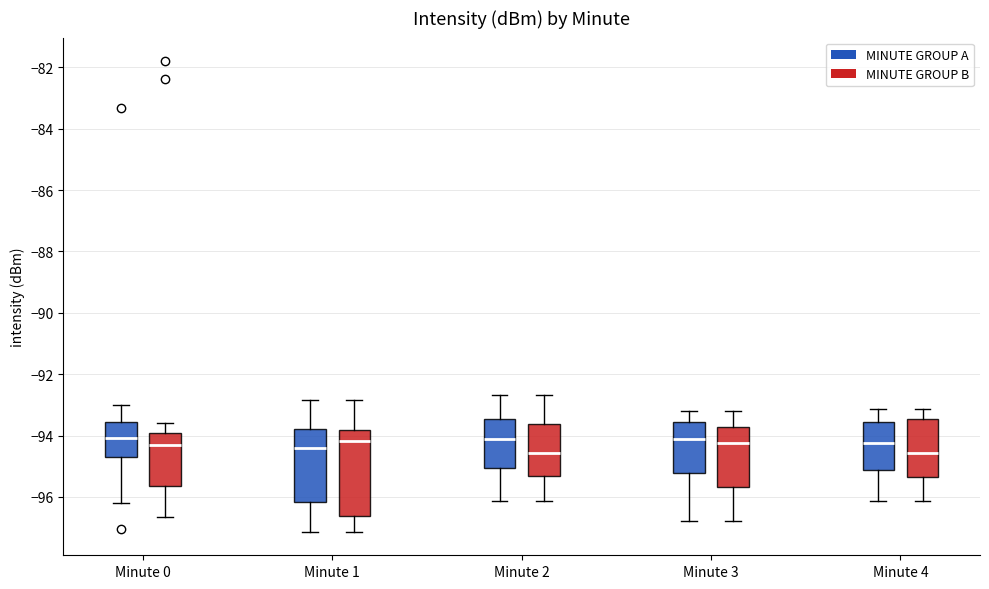

Where does the upper whisker of the box for Minute 3 (MINUTE GROUP A) end on the y-axis? The values are not printed on the chart, so give them approximately, as read against the axis.

-93.2